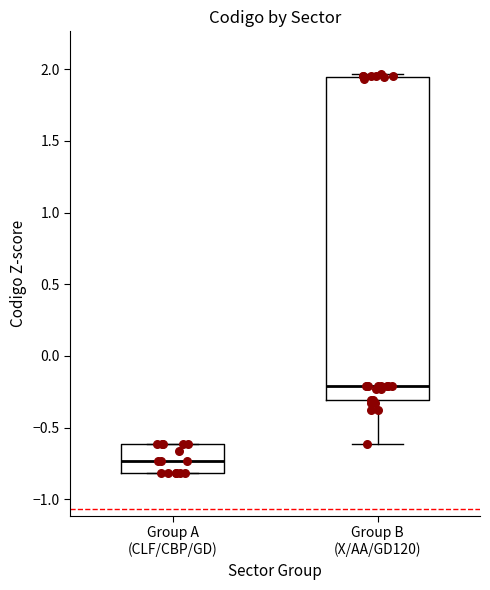

Reading left to right, transcribe this box plot: for each box, give where its median line is, the range the box spans, and where its two whiskers end, as read against the y-axis. The values are not printed on the chart, so give them approximately, as read against the axis.

Group A (CLF/CBP/GD): median -0.75, box -0.80 to -0.60, whiskers -0.80 to -0.60
Group B (X/AA/GD120): median -0.20, box -0.30 to 1.95, whiskers -0.60 to 1.95 (just above the box's upper edge)